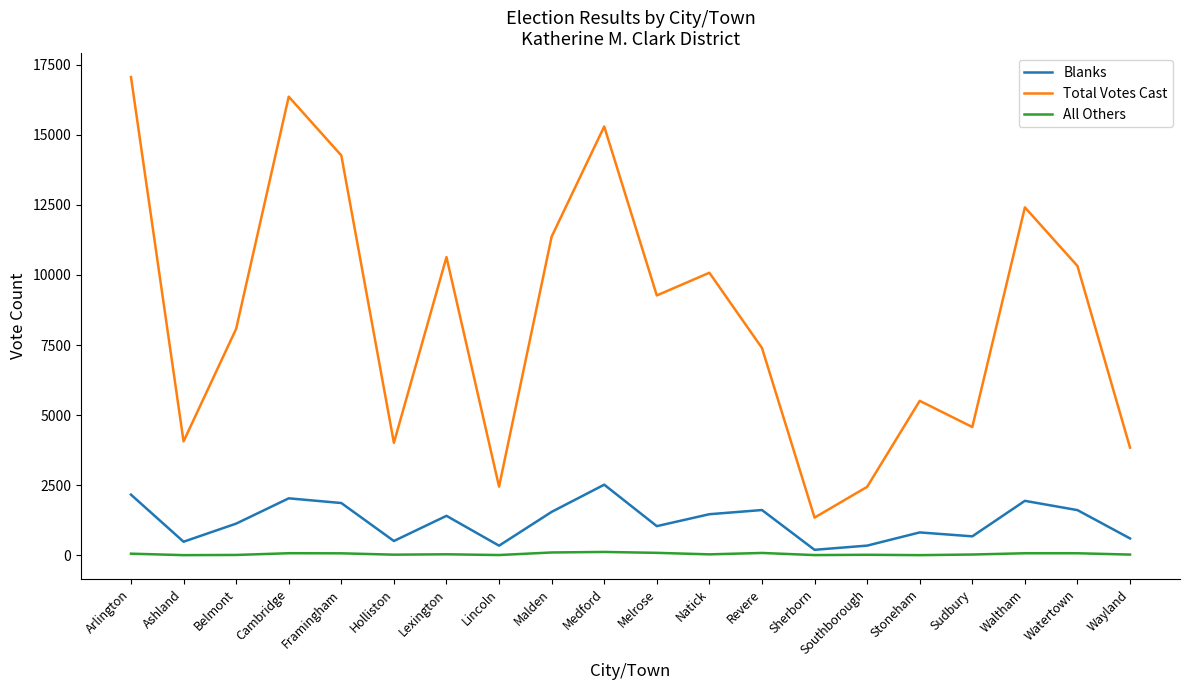

At Arlington, list the series in order from smallest to largest.

All Others, Blanks, Total Votes Cast